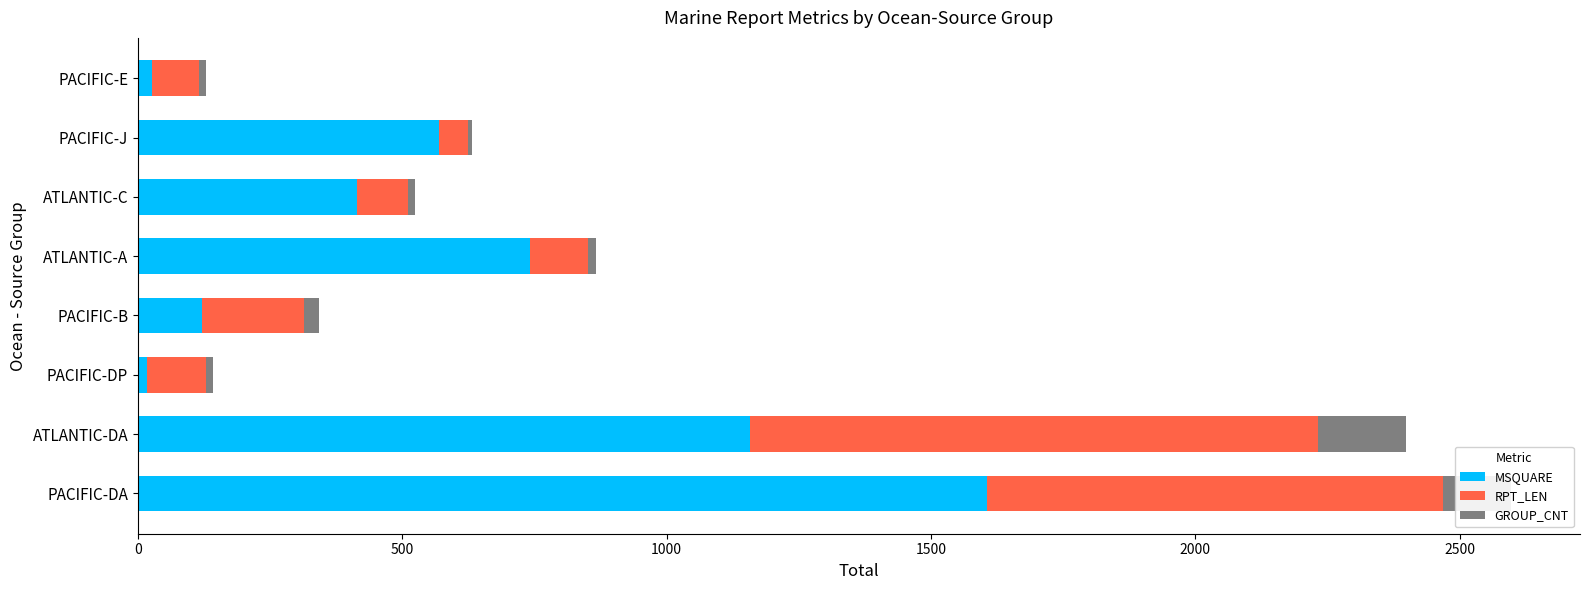

Is it true that MSQUARE equals 1606 at PACIFIC-DA?

True